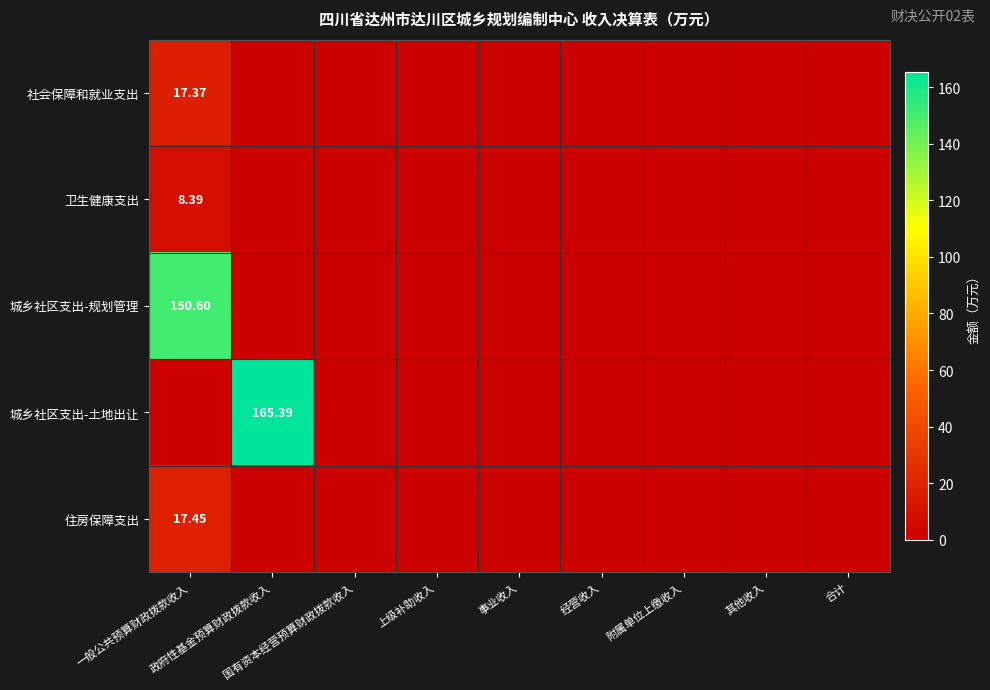

Is it true that 住房保障支出 equals 0.0 at 事业收入?

True